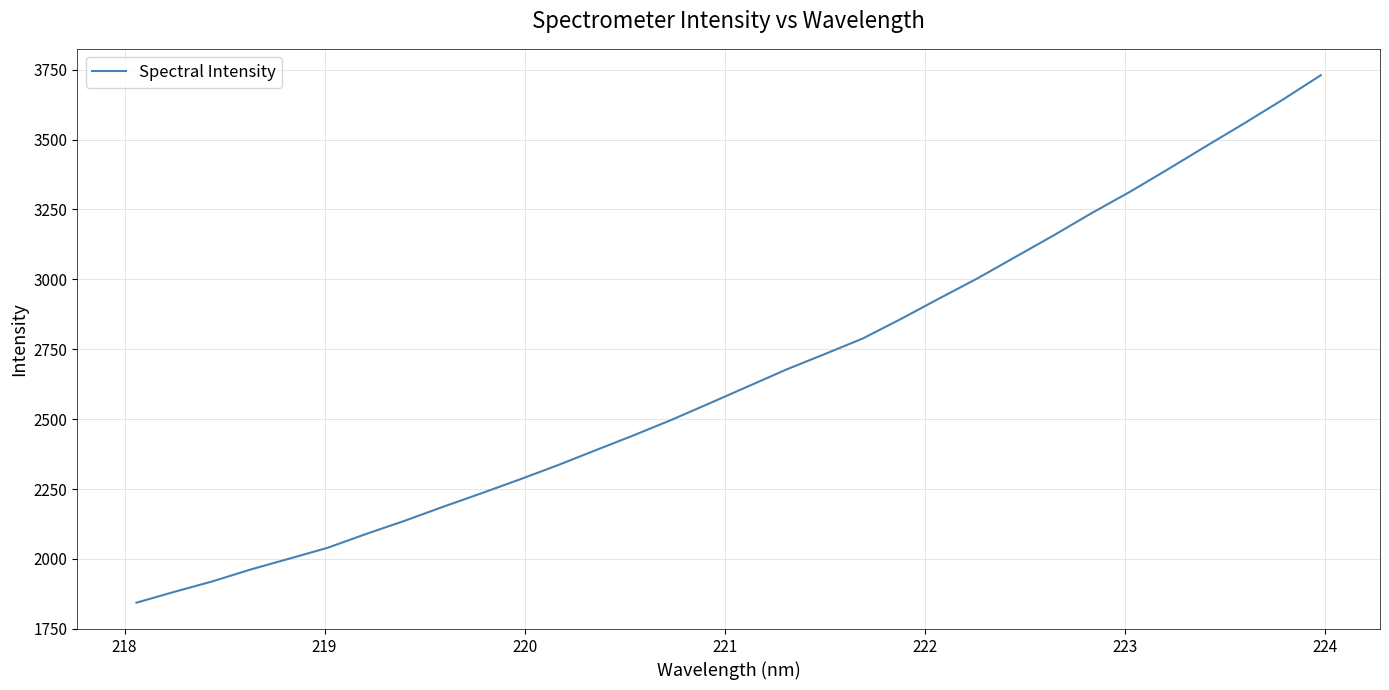

Is this an area chart (filled region under the line)?

No